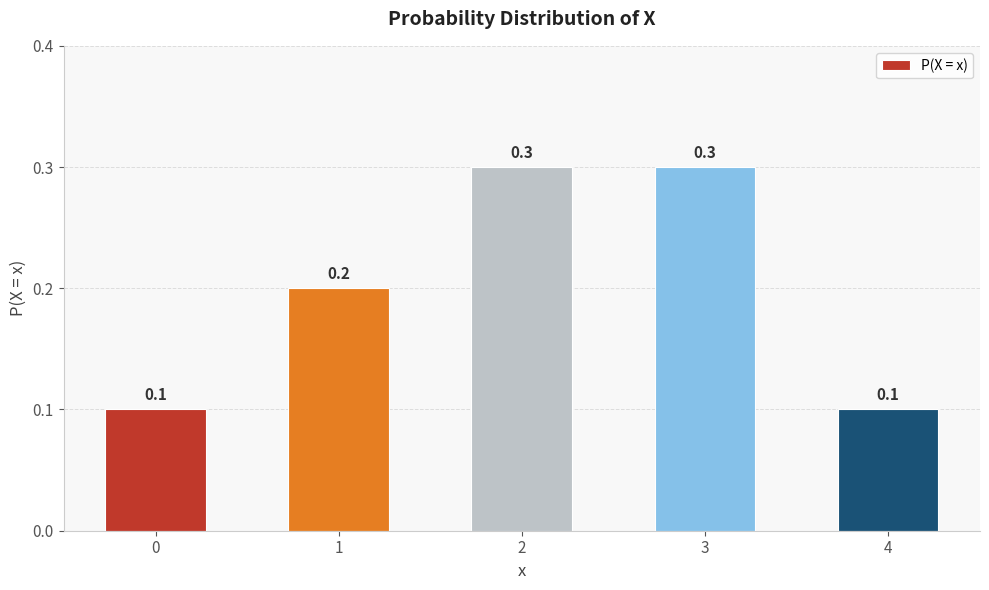

Reading right to left, extract all data points from this chart.

4=0.1	3=0.3	2=0.3	1=0.2	0=0.1